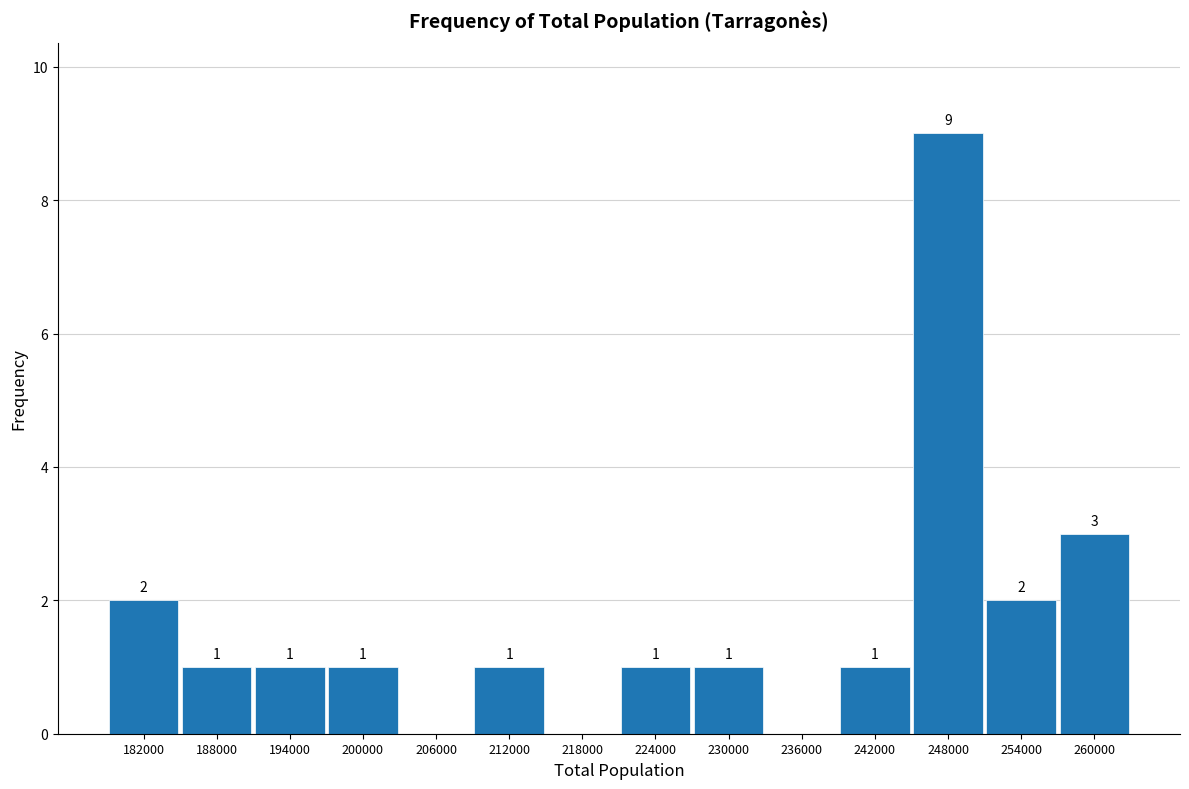

Over which range of the x-axis is the bar tallest?

245000 to 251000